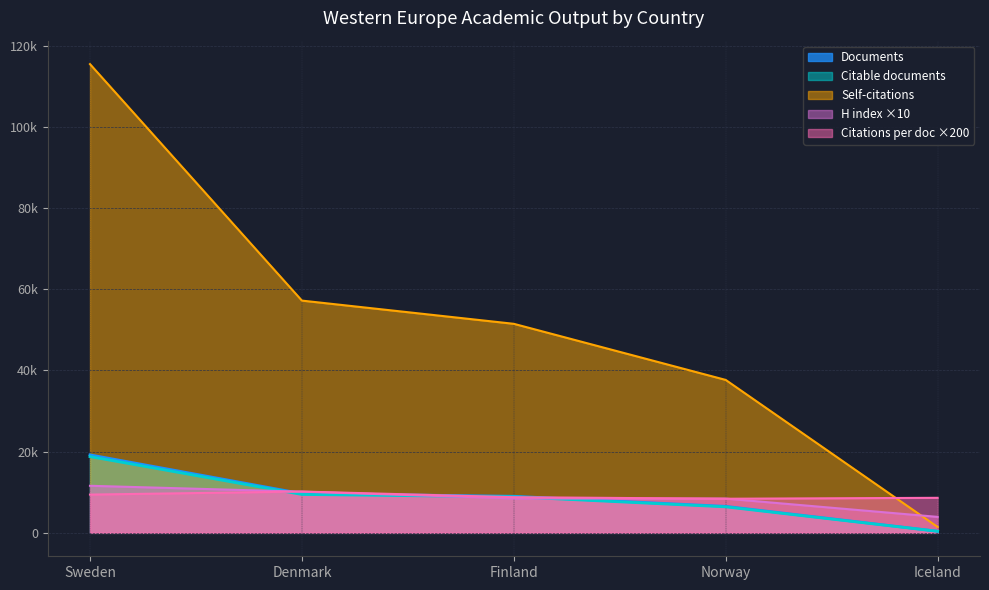

At which label does Citable documents reach its peak?

Sweden